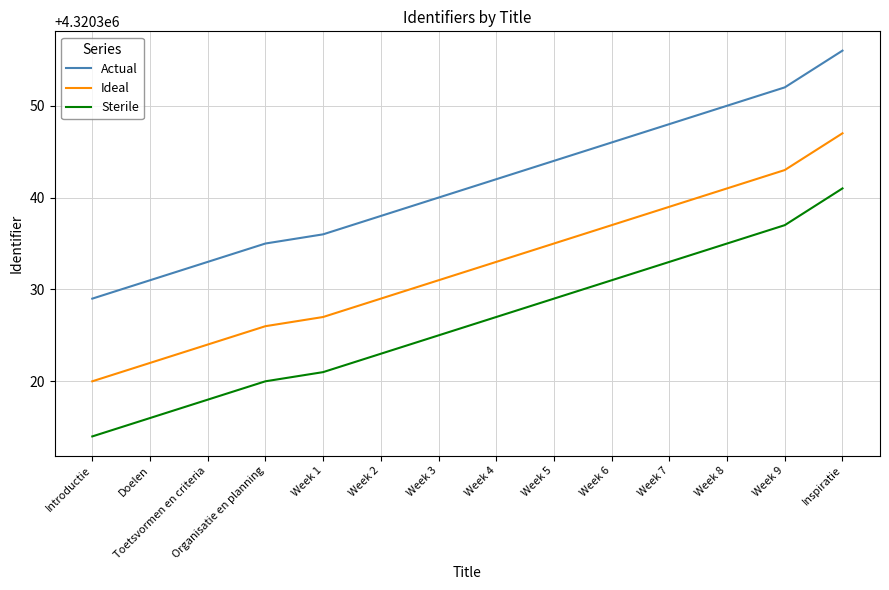

Reading right to left, what are all the values shown in this chart?

Actual: 4320356	4320352	4320350	4320348	4320346	4320344	4320342	4320340	4320338	4320336	4320335	4320333	4320331	4320329
Ideal: 4320347	4320343	4320341	4320339	4320337	4320335	4320333	4320331	4320329	4320327	4320326	4320324	4320322	4320320
Sterile: 4320341	4320337	4320335	4320333	4320331	4320329	4320327	4320325	4320323	4320321	4320320	4320318	4320316	4320314